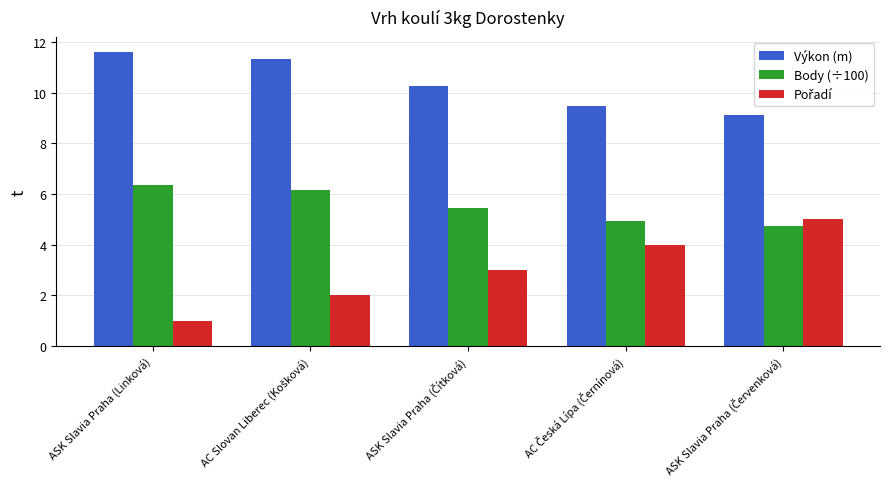

Which series has the largest total across all categories?

Výkon (m)